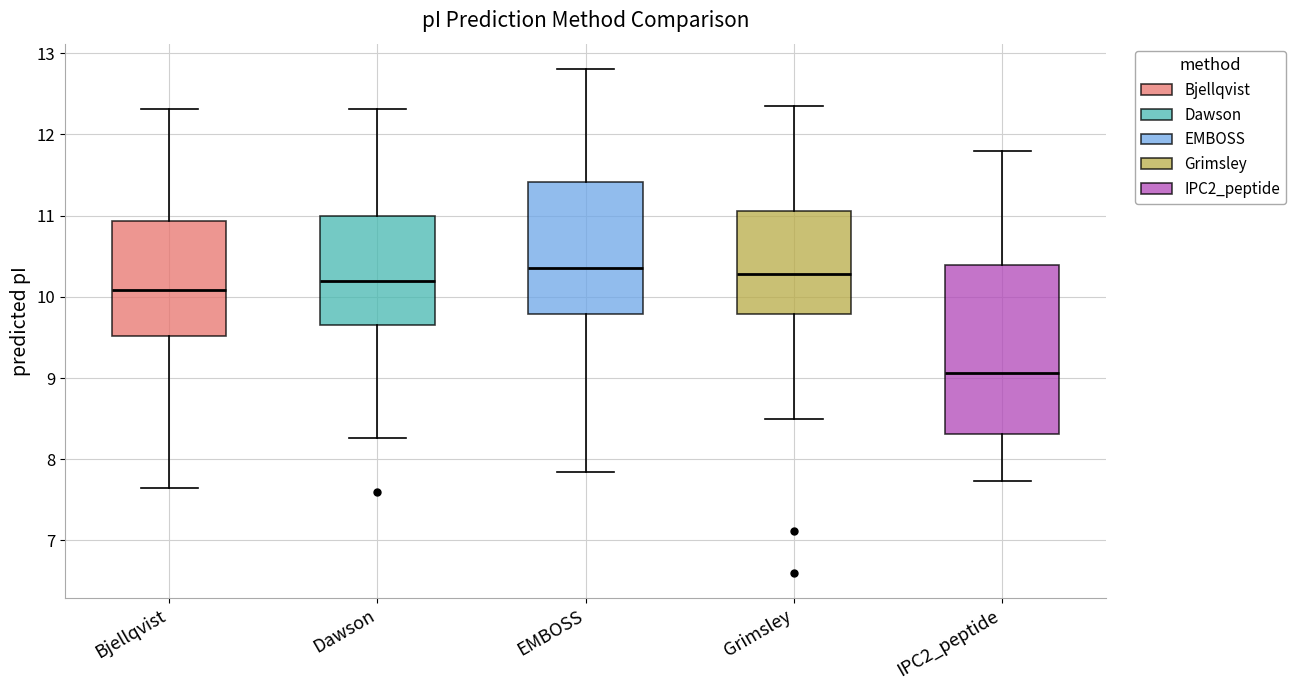

Where does the upper whisker of the box for Dawson end on the y-axis? The values are not printed on the chart, so give them approximately, as read against the axis.

12.3